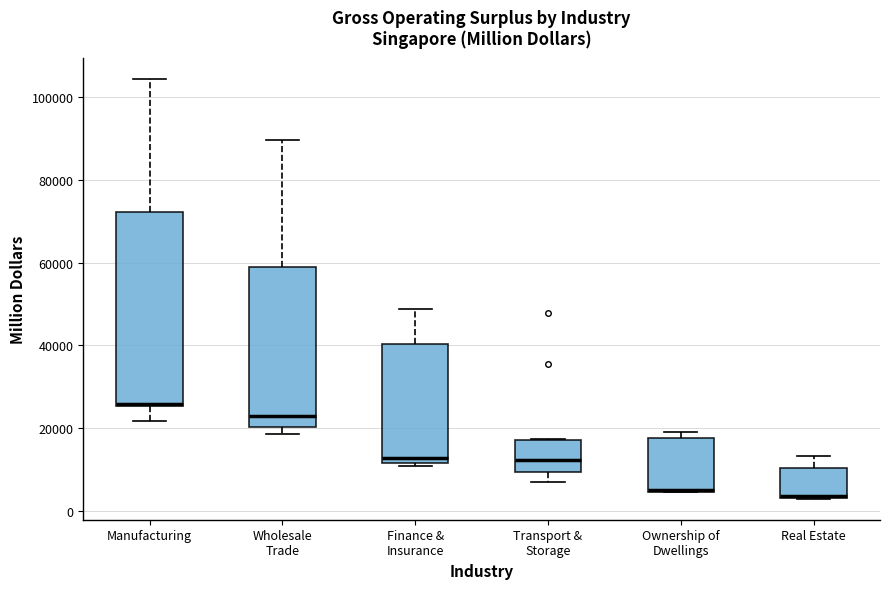

Reading left to right, transcribe this box plot: for each box, give where its median line is, the range the box spans, and where its two whiskers end, as read against the y-axis. The values are not printed on the chart, so give them approximately, as read against the axis.

Manufacturing: median 26000, box 26000 to 72000, whiskers 22000 to 104000
Wholesale Trade: median 22000, box 20000 to 58000, whiskers 18000 to 90000
Finance & Insurance: median 12000 (just above the box's lower edge), box 12000 to 40000, whiskers 10000 to 48000
Transport & Storage: median 12000, box 10000 to 18000, whiskers 6000 to 18000
Ownership of Dwellings: median 4000 (drawn on the box's lower edge), box 4000 to 18000, whiskers 4000 to 18000 (just above the box's upper edge)
Real Estate: median 4000 (drawn on the box's lower edge), box 4000 to 10000, whiskers 2000 to 14000